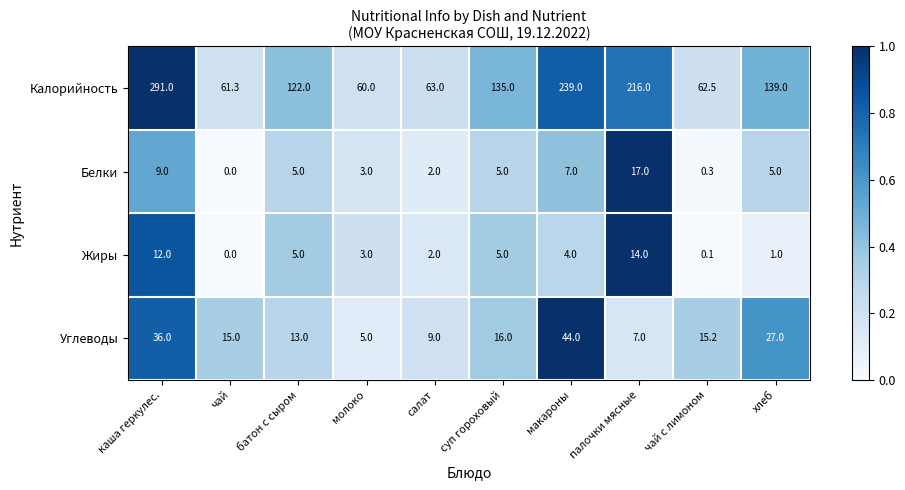

What is the total value across all series at чай с лимоном?

78.1